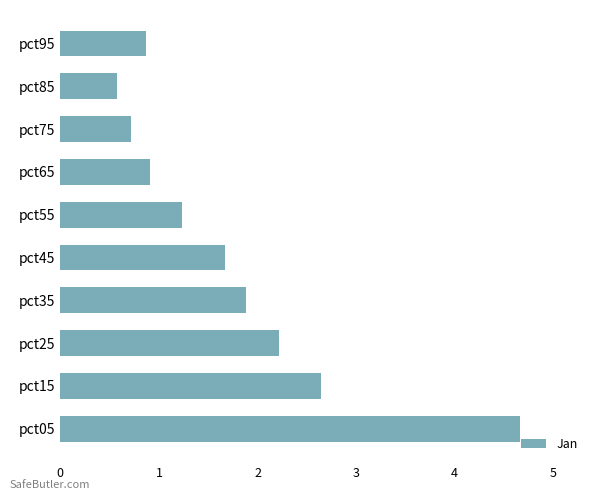

The chart shows a value of 1.9 at pct35. True or false?

True